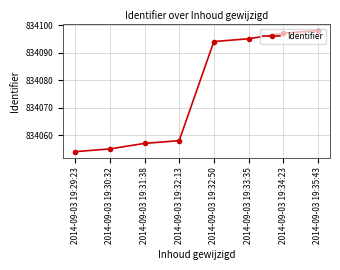

How many series are shown in this chart?

1